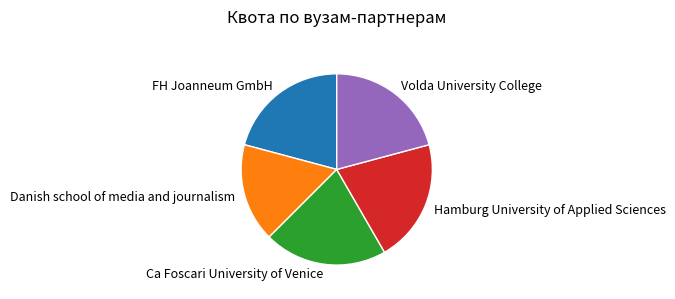

Which category has the smallest portion of the pie?

Danish school of media and journalism